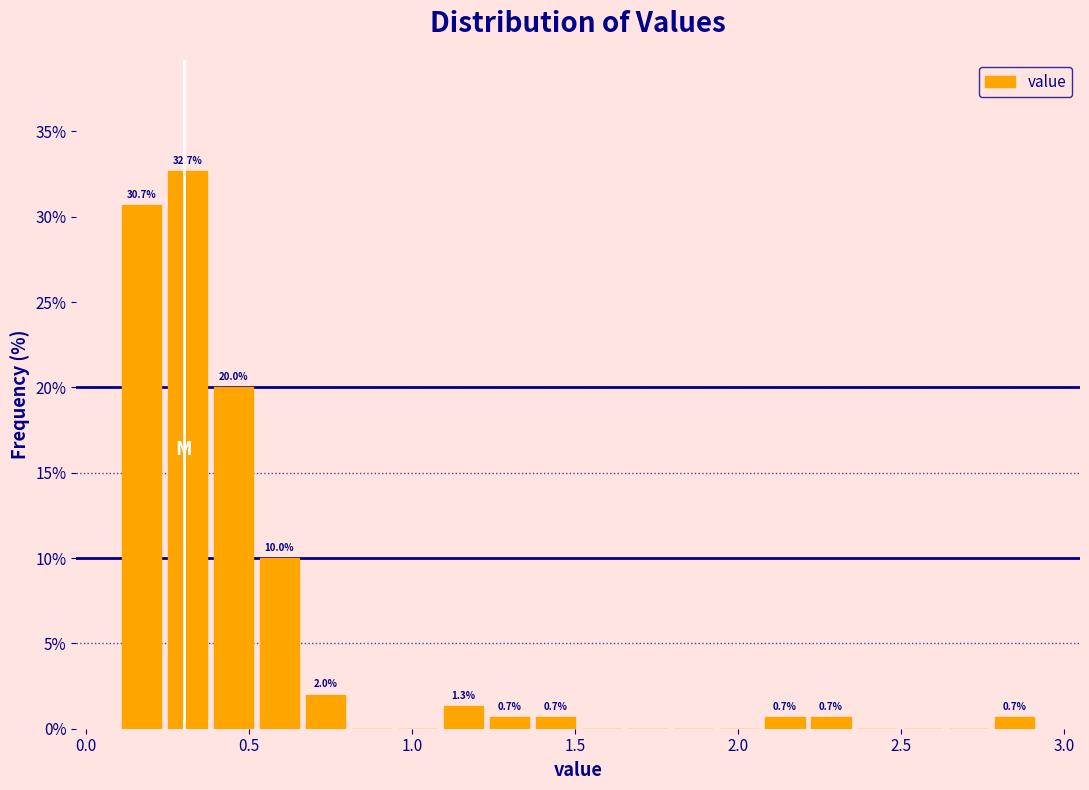

Read against the x-axis, roughly where is the centre of the tallest bar?

0.30